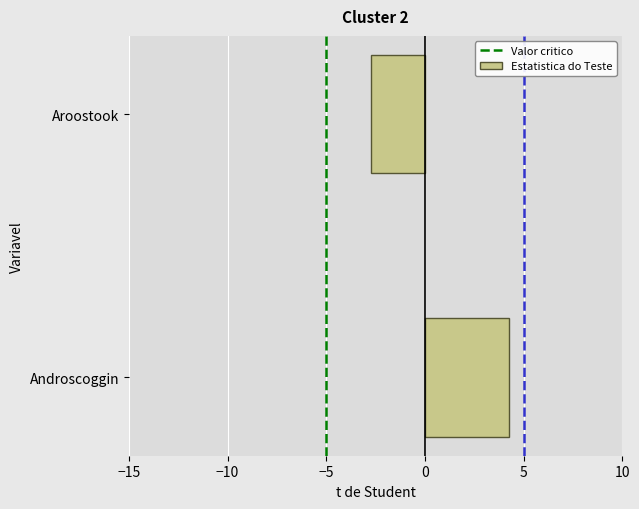

Reading bottom to top, transcribe all the data shown in this chart.

Androscoggin=4.3	Aroostook=-2.7